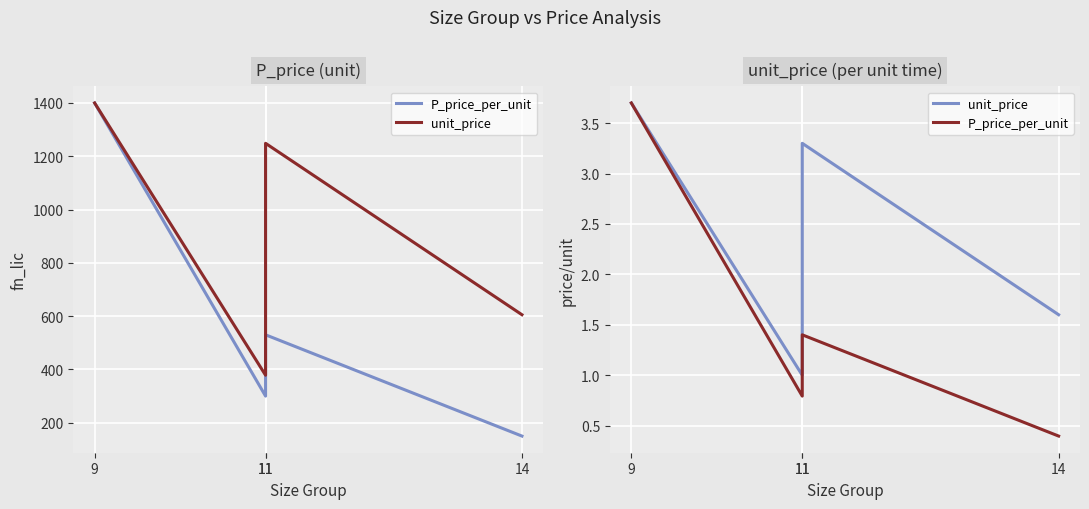

Which series has the largest range (max minus min)?

P_price_per_unit